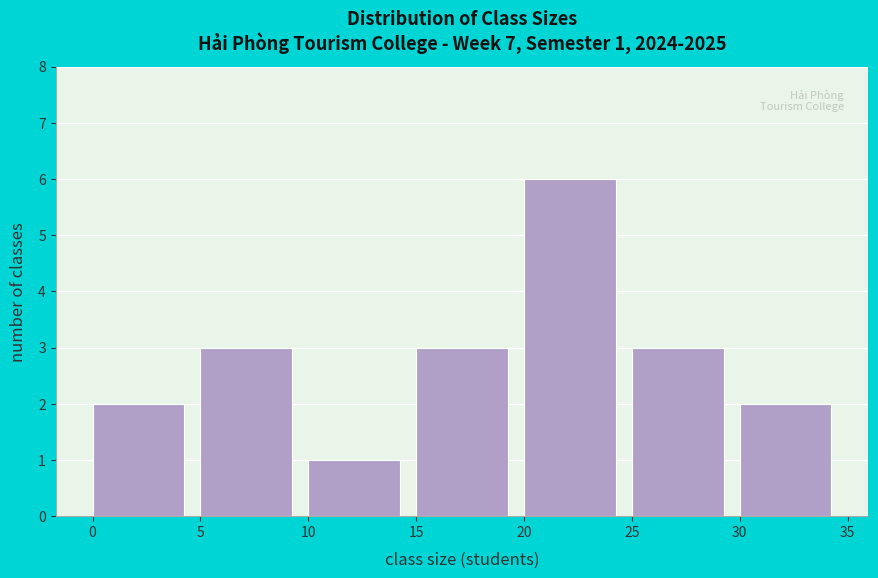

Which range on the x-axis has the tallest bar?

20 to 25